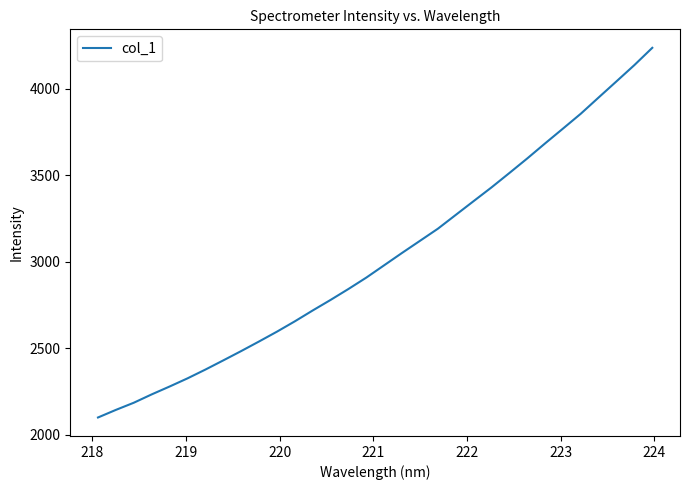

What is the minimum value shown in the chart?

2098.7